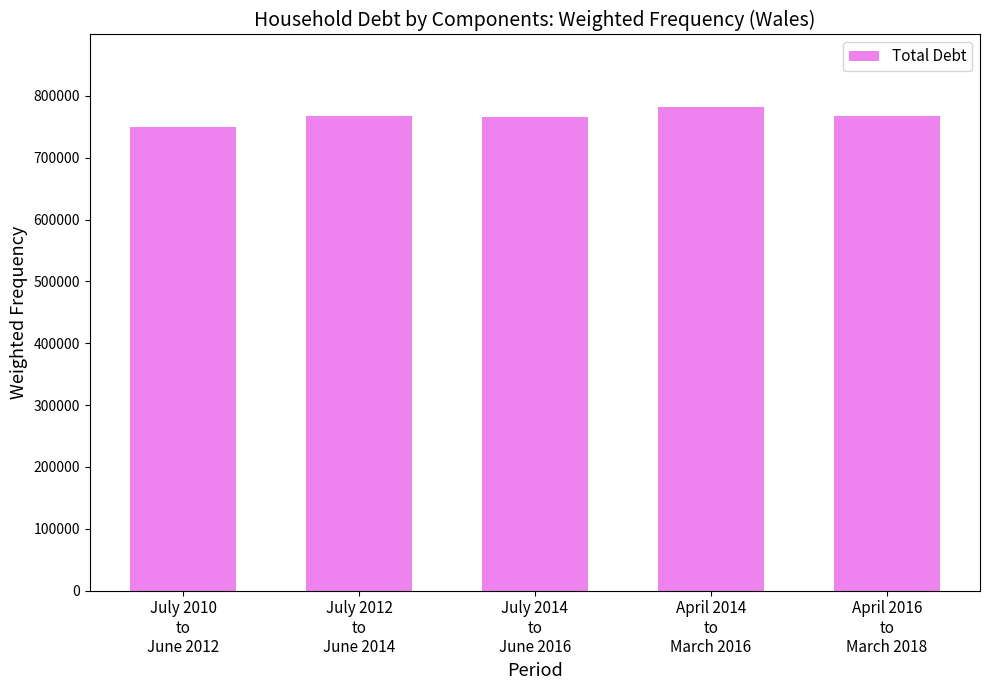

Are the bars grouped side by side (vs. stacked)?

No